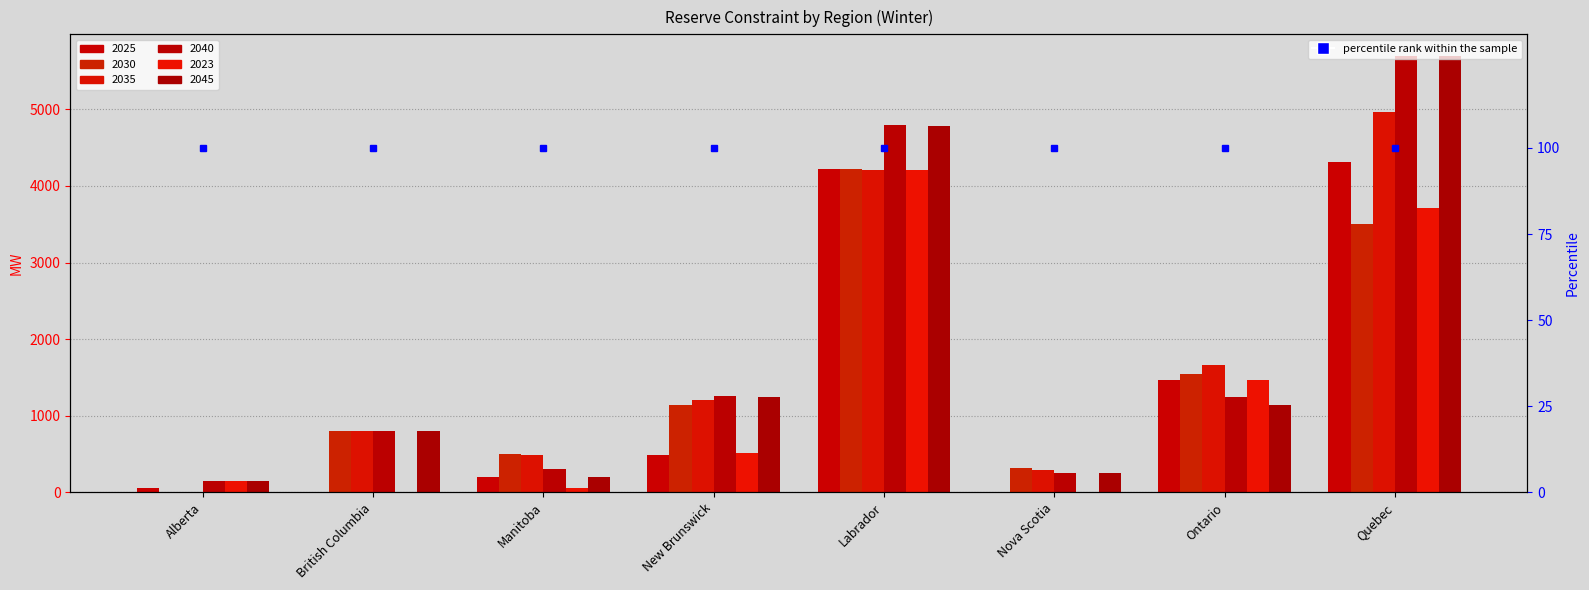

What is the value of the 2040 bar at the 2nd from the left?

800.0